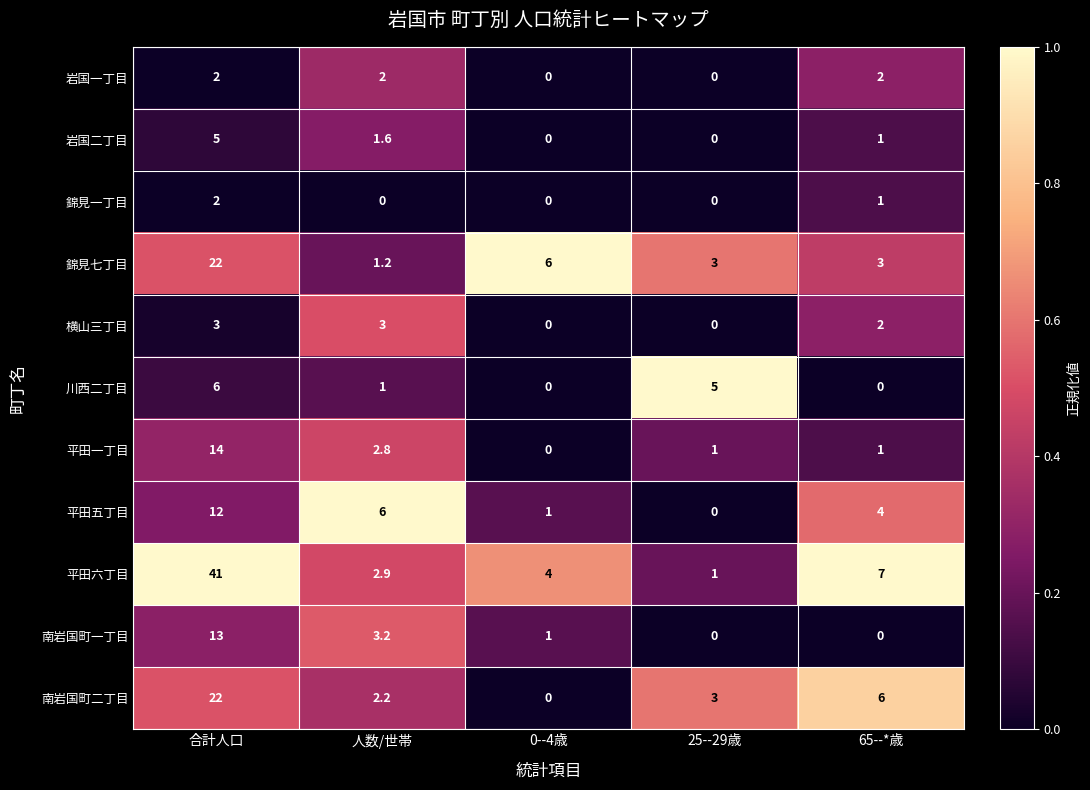

At which category is the sum across all series the highest?

合計人口